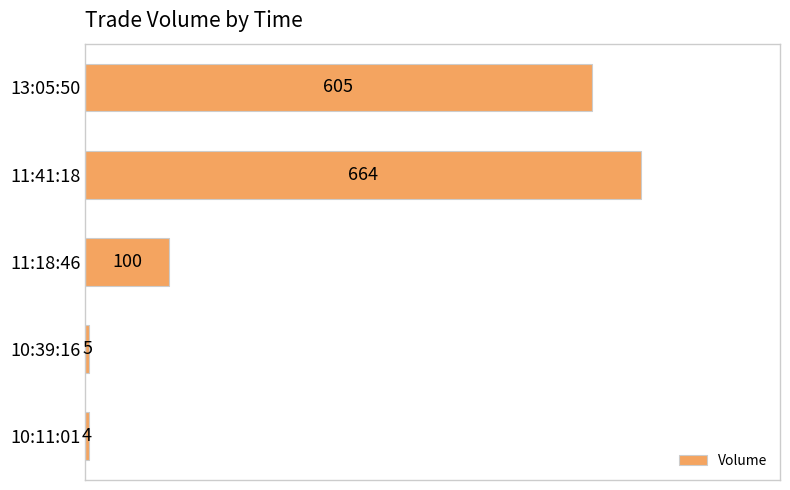

At which label is the value closest to 334?

11:18:46